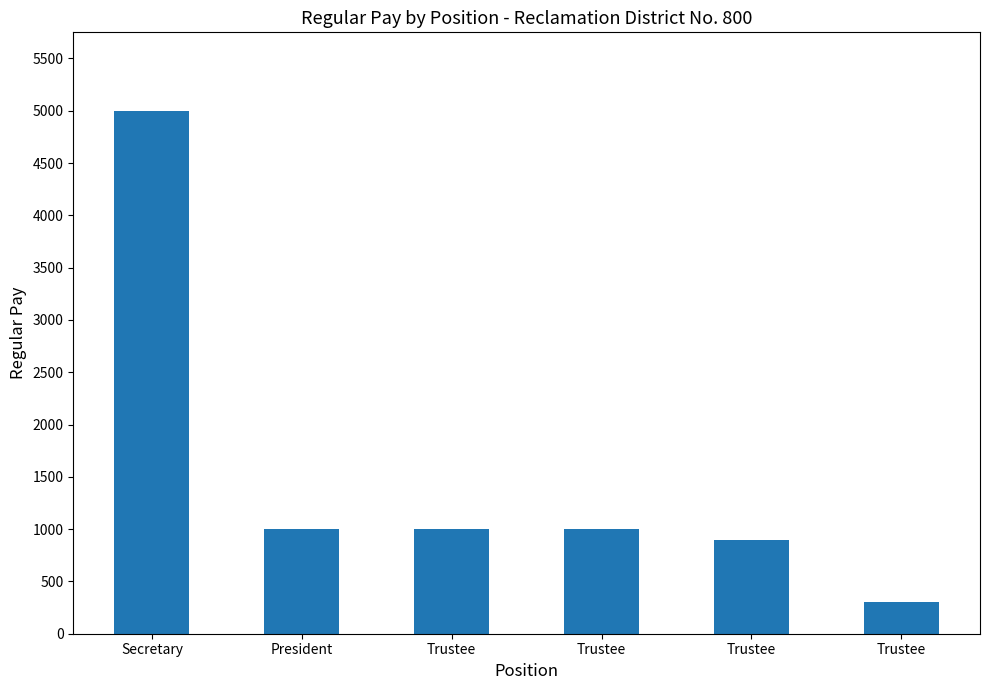

Where is the data nearest to the value 2650?

President